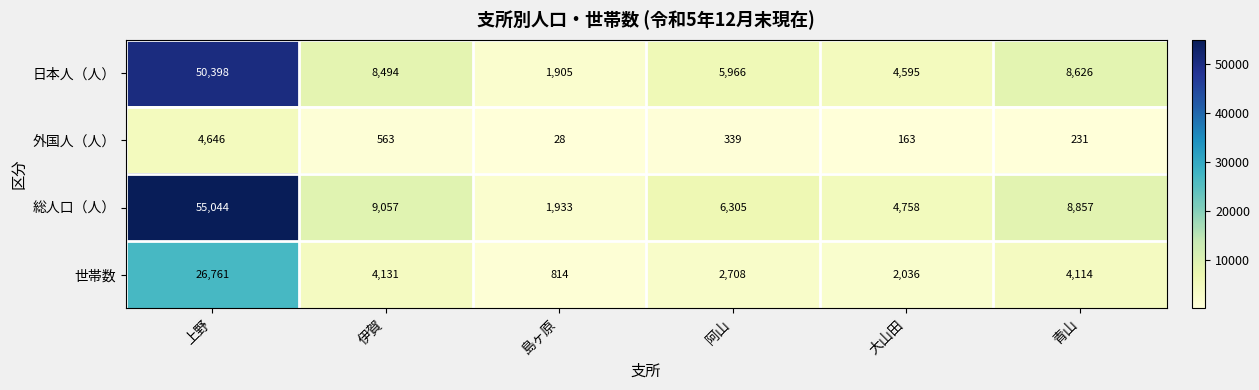

The value of 総人口（人） at 大山田 is 4758. True or false?

True